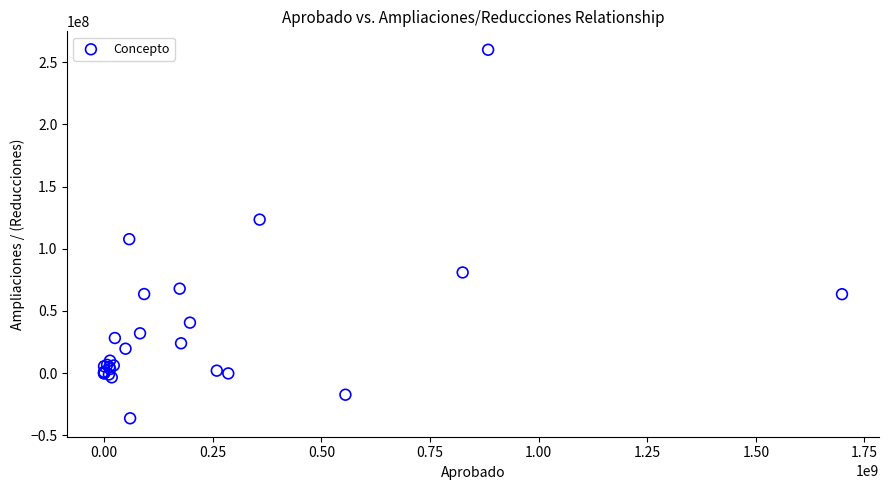

What Y value in the scatter plot is closest to 111873840?

107738652.9